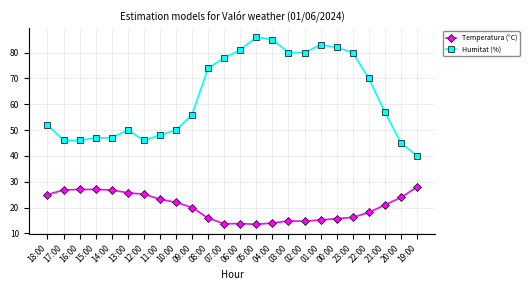

Which series changed the most between 14:00 and 08:00?

Humitat (%)